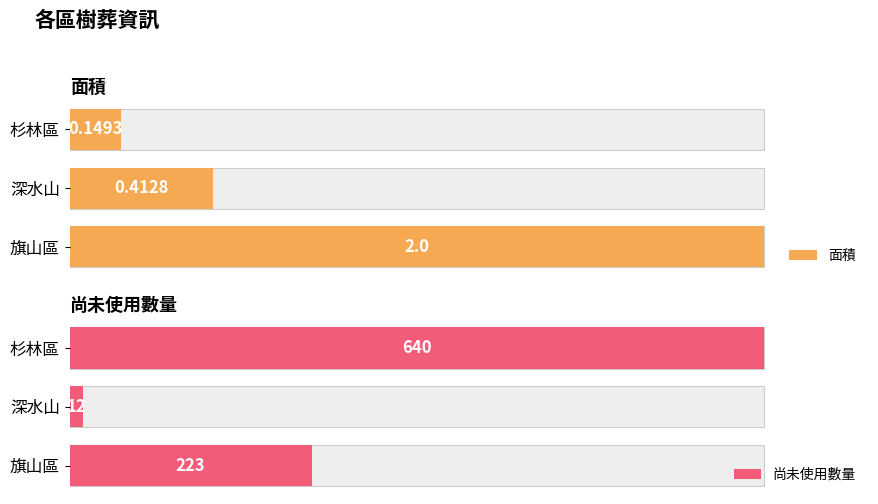

Rank the series by their average value, from highest to lowest.

尚未使用數量, 面積